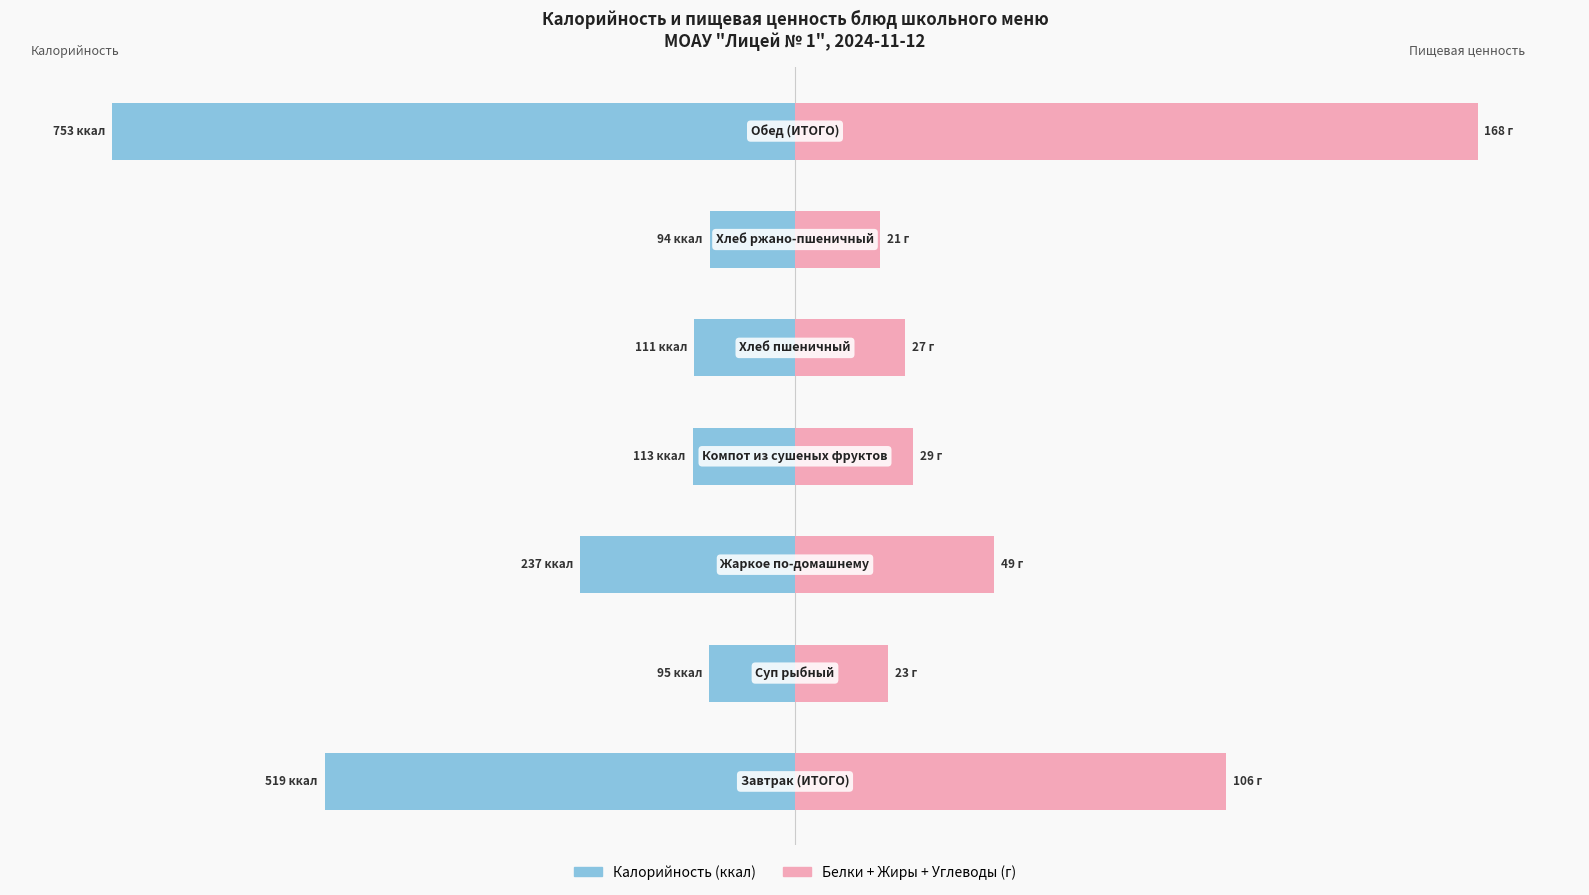

How many bars are there in total?

14